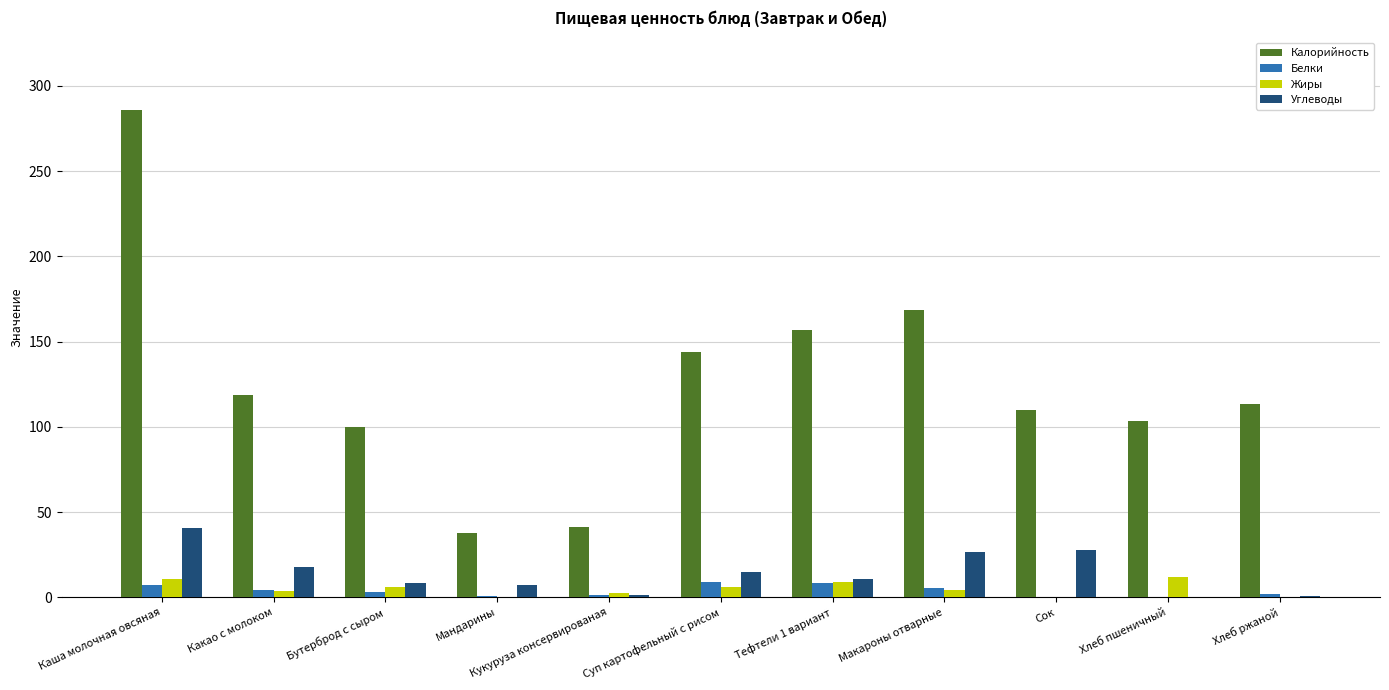

What is the sum of all Жиры values?

54.7